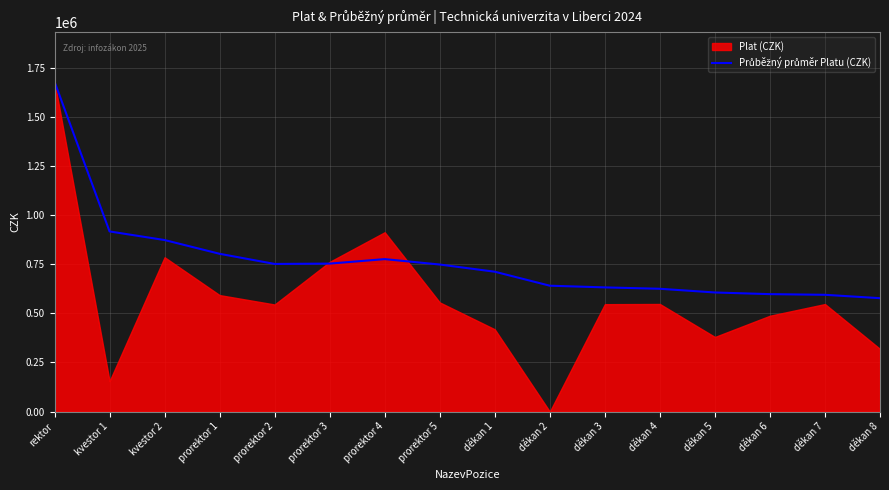

How many points are lower than both their immediate neighbors (excluding endpoints)?

1